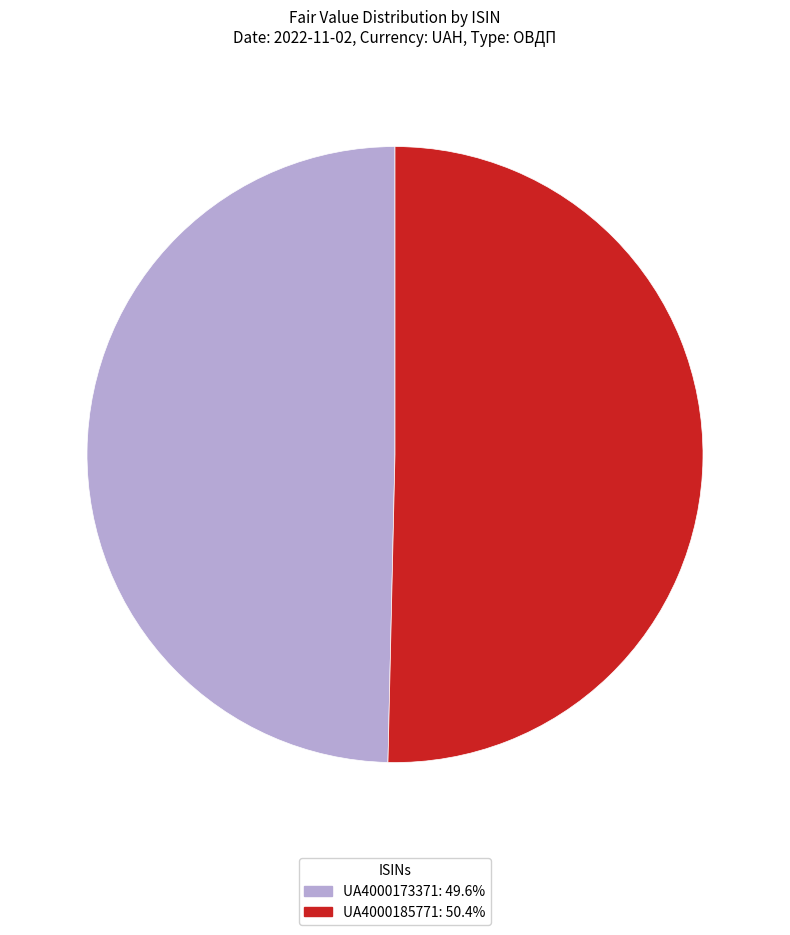

Between UA4000185771 and UA4000173371, which is larger?

UA4000185771